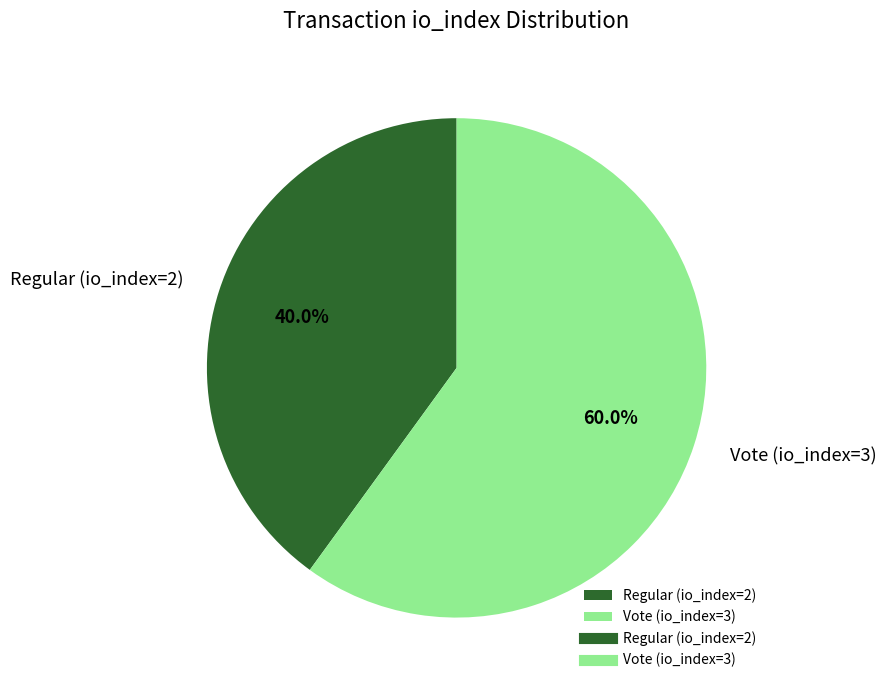

Does any single category account for the majority?

Yes